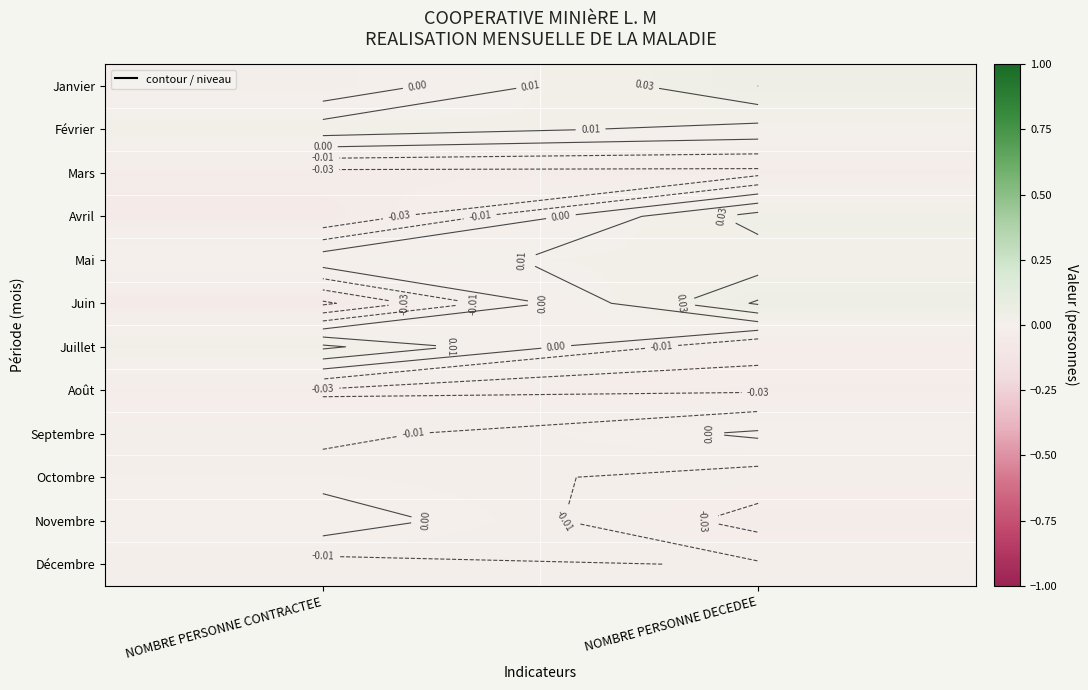

At NOMBRE PERSONNE CONTRACTEE, list the series in order from largest to smallest.

Juillet, Février, Novembre, Mai, Octombre, Janvier, Septembre, Décembre, Août, Mars, Avril, Juin